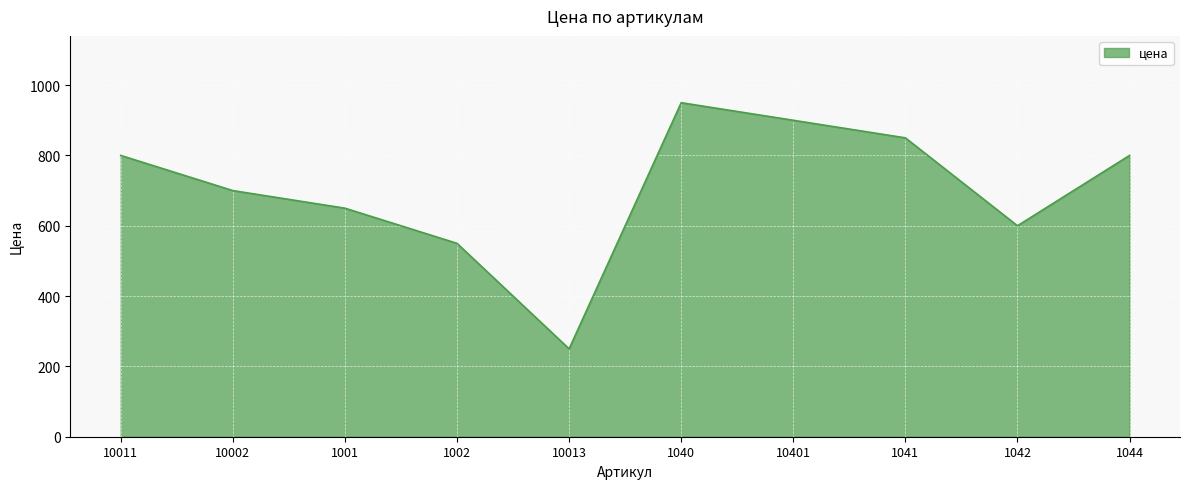

Reading right to left, list all the values displayed in this chart.

1044=800	1042=600	1041=850	10401=900	1040=950	10013=250	1002=550	1001=650	10002=700	10011=800